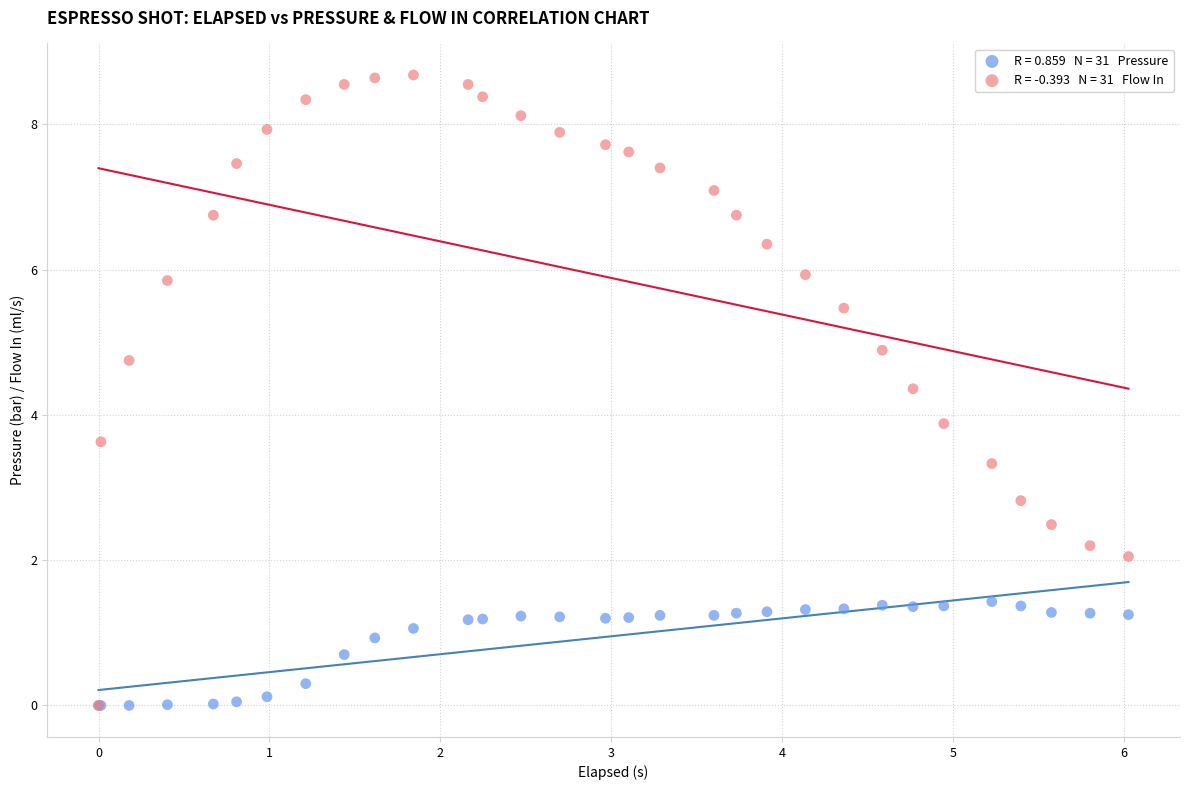

Across all series, what Y value is closest to 4?

3.9